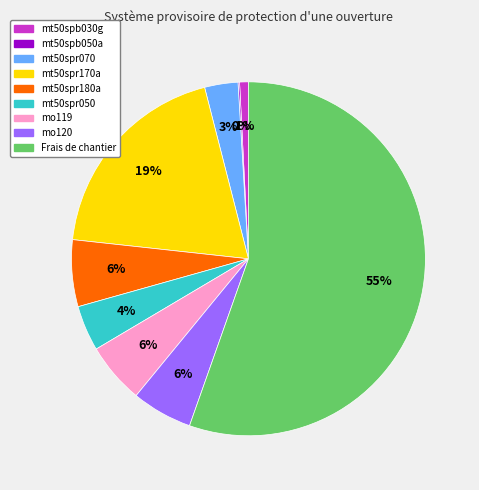

To the nearest percent, what is the average slice percentage?

11%